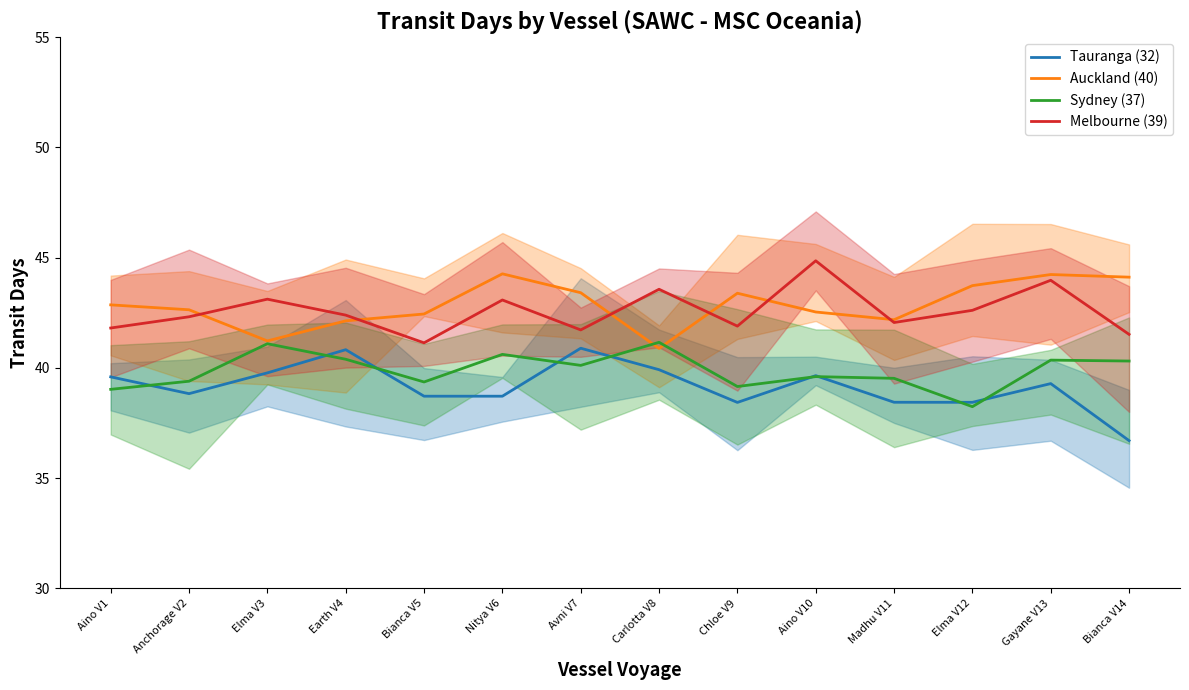

Reading right to left, transcribe all the data shown in this chart.

Tauranga (32): 36.7	39.3	38.4	38.4	39.7	38.4	39.9	40.9	38.7	38.7	40.8	39.8	38.8	39.6
Auckland (40): 44.1	44.2	43.7	42.2	42.5	43.4	40.9	43.4	44.3	42.4	42.1	41.2	42.6	42.9
Sydney (37): 40.3	40.4	38.2	39.5	39.6	39.2	41.2	40.1	40.6	39.4	40.4	41.1	39.4	39.0
Melbourne (39): 41.5	44.0	42.6	42.1	44.9	41.9	43.6	41.7	43.1	41.1	42.4	43.1	42.3	41.8